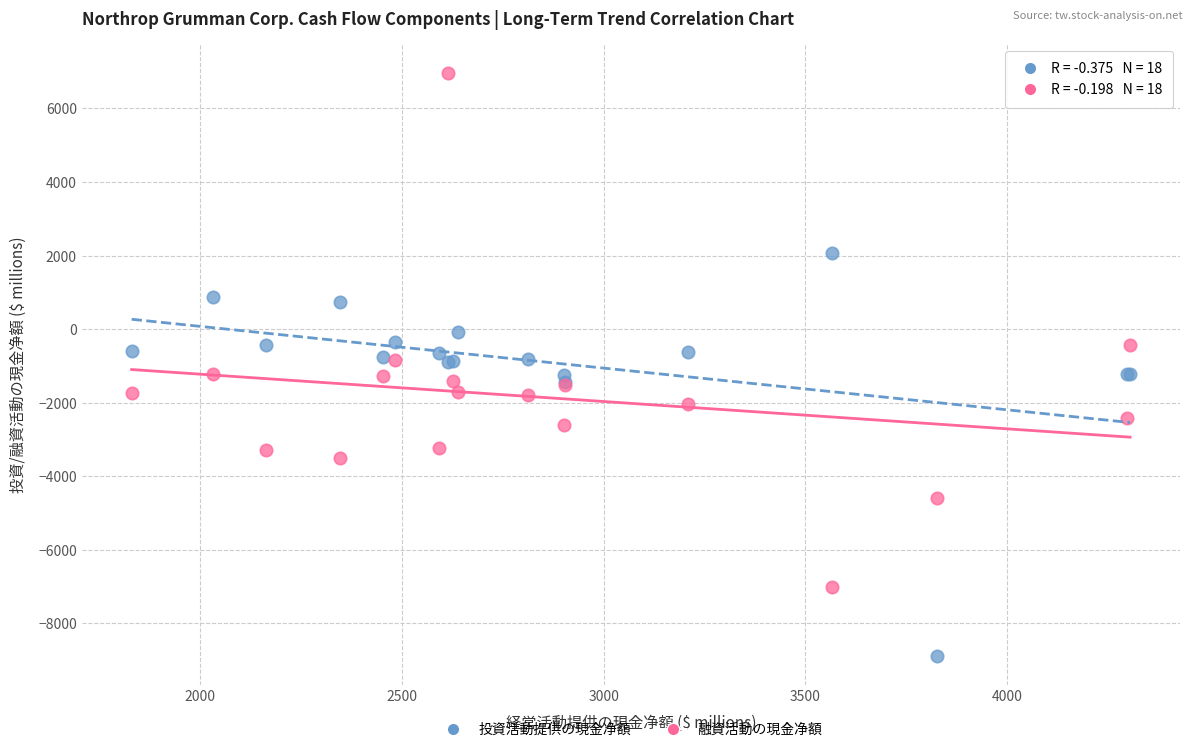

What are all the series names shown in the legend?

投資活動提供の現金净額, 融資活動の現金净額